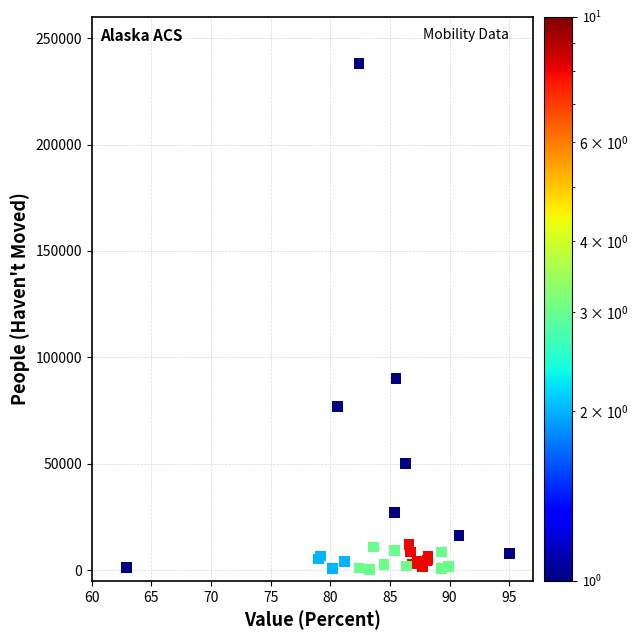

What Y value in the scatter plot is closest to 119230?

90205